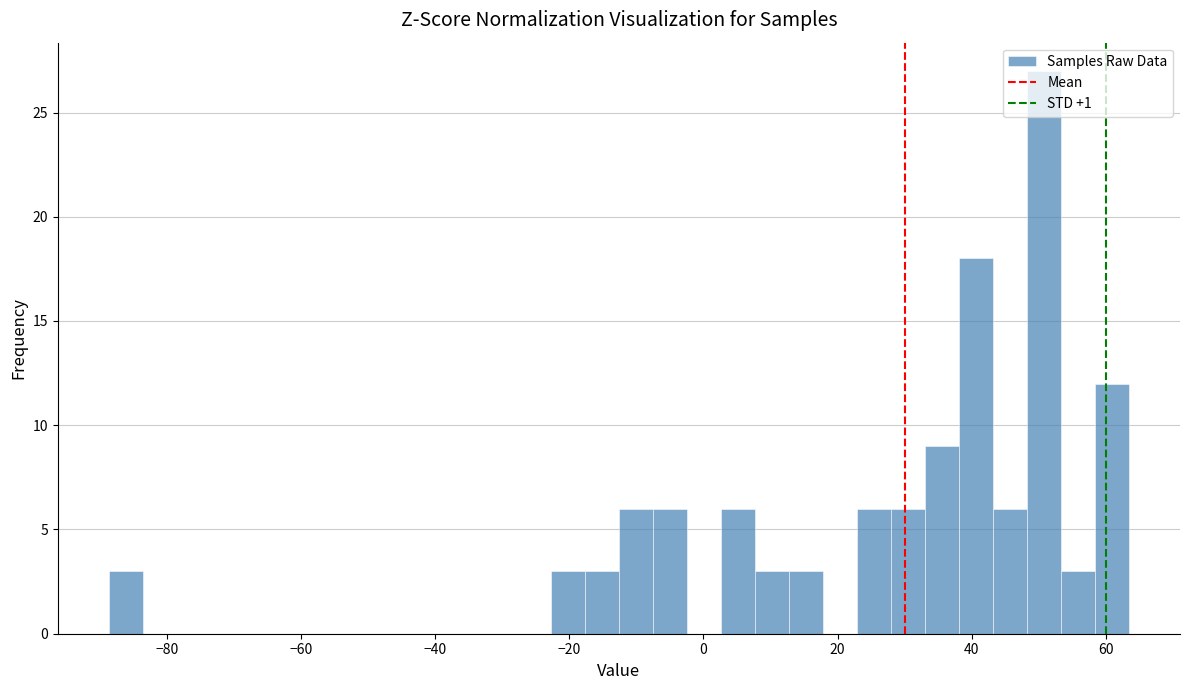

Around what value on the x-axis is the tallest bar? Give the approximate position of its centre, as read against the axis.

50